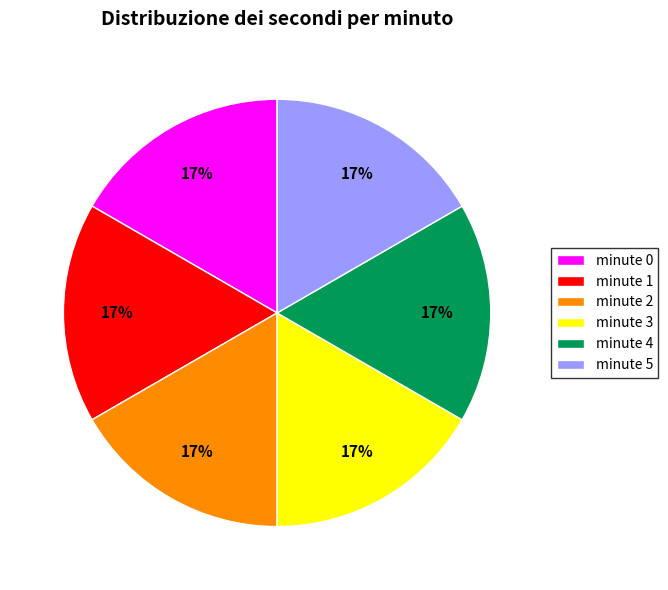

What percentage is the minute 2 slice, to the nearest percent?

17%